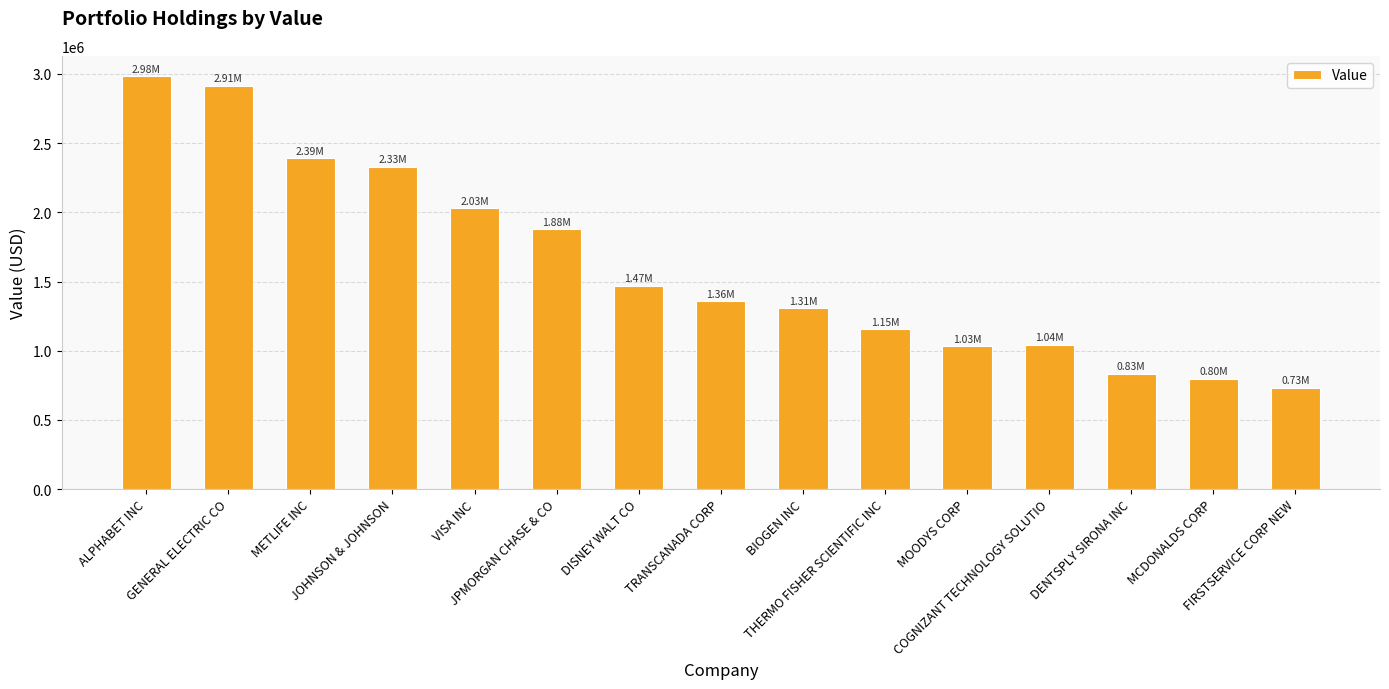

What is the ratio of the value at BIOGEN INC to the value at GENERAL ELECTRIC CO?

0.4